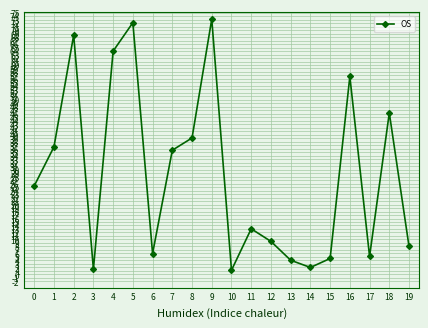

How many interior local valleys (lower than both neighbors) does the data have?

5